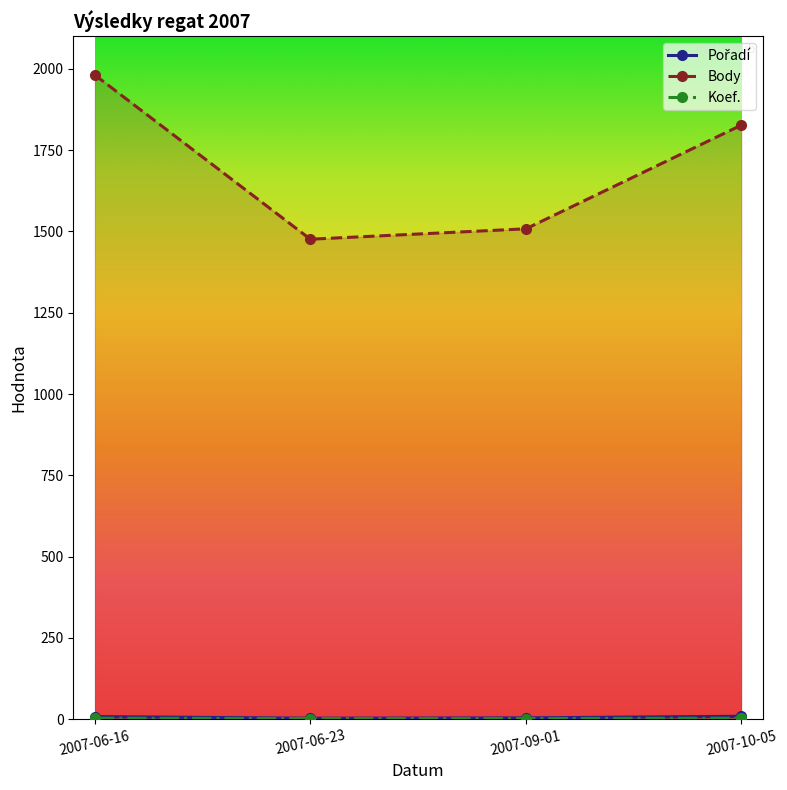

Rank the categories by Body value from highest to lowest.

2007-06-16, 2007-10-05, 2007-09-01, 2007-06-23